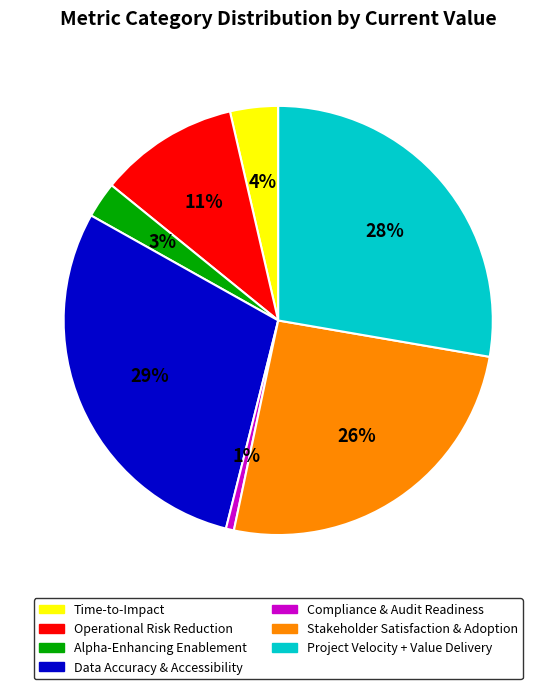

How many segments does this pie chart have?

7